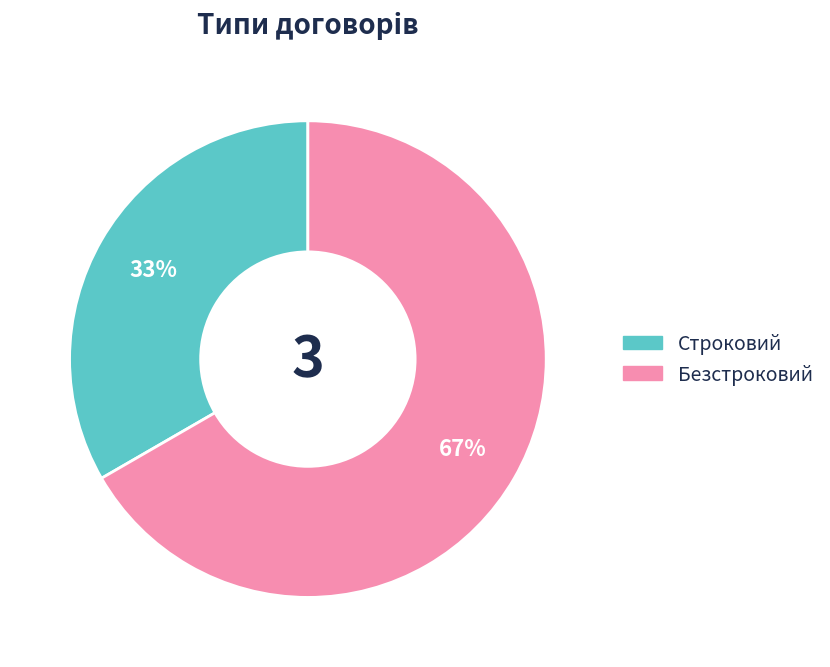

To the nearest percent, what percentage of the pie is Строковий?

33%